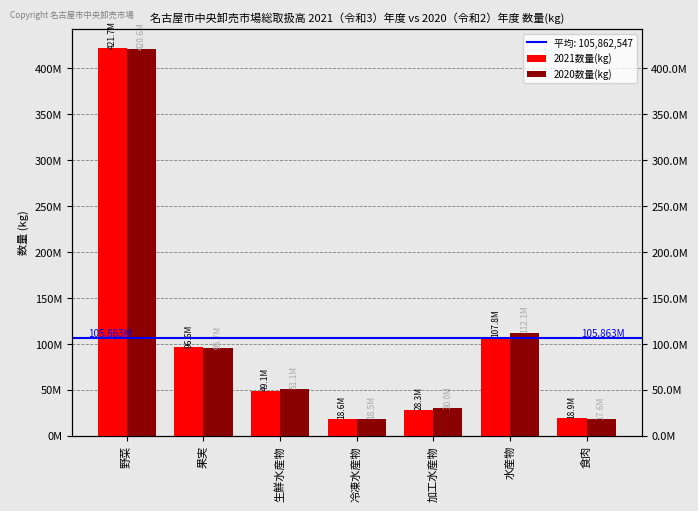

How many data points in 2021数量(kg) are above 49124968?

3